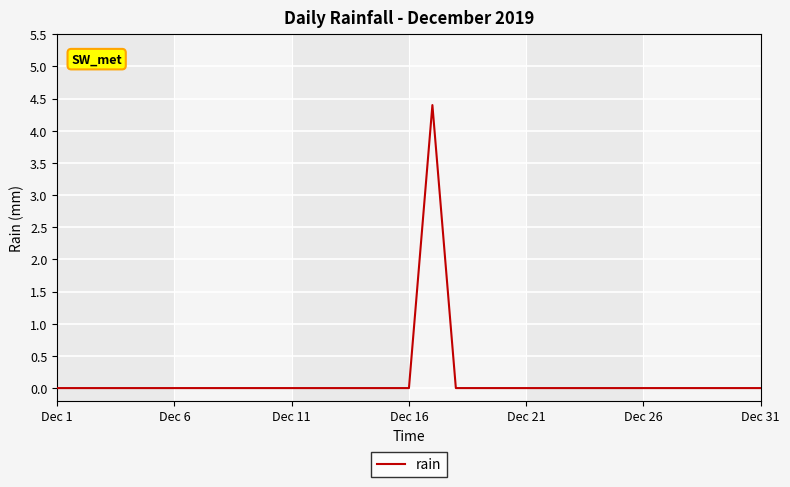

What is the greatest value displayed?

4.4